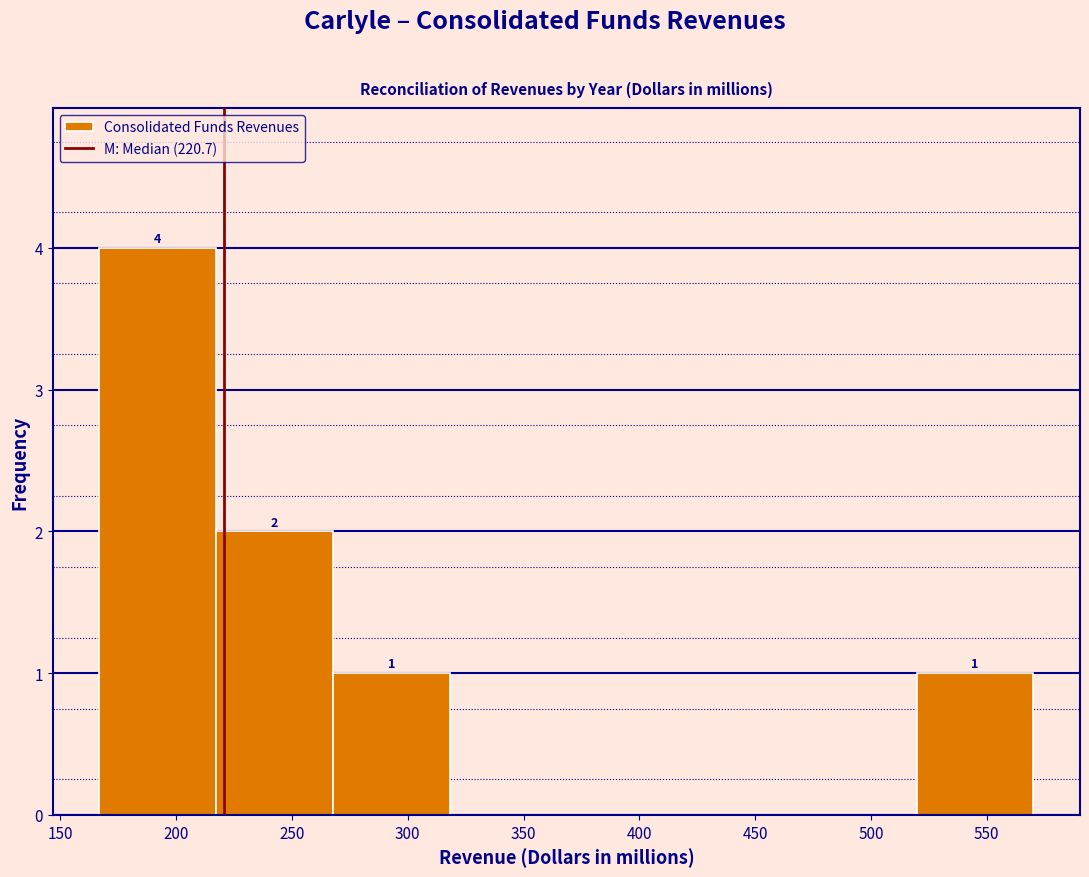

Which range on the x-axis has the tallest bar?

165 to 215